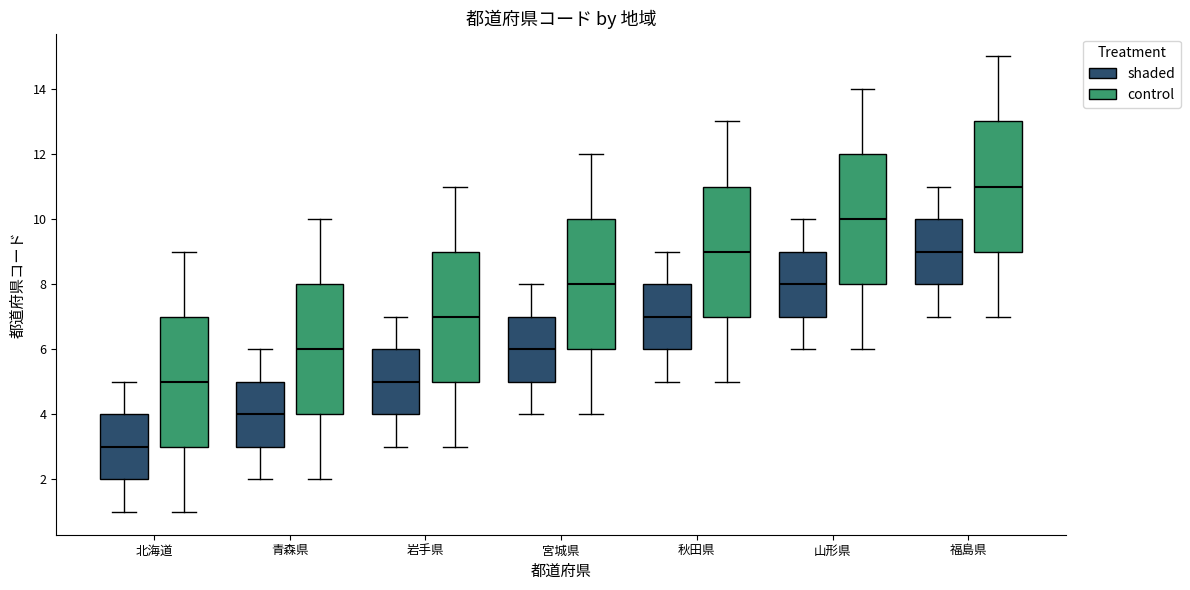

Reading left to right, read every box against the y-axis: the position of its median line, the range the box covers, and the ends of its whiskers. The values are not printed on the chart, so give them approximately, as read against the axis.

北海道 (shaded): median 3, box 2 to 4, whiskers 1 to 5
北海道 (control): median 5, box 3 to 7, whiskers 1 to 9
青森県 (shaded): median 4, box 3 to 5, whiskers 2 to 6
青森県 (control): median 6, box 4 to 8, whiskers 2 to 10
岩手県 (shaded): median 5, box 4 to 6, whiskers 3 to 7
岩手県 (control): median 7, box 5 to 9, whiskers 3 to 11
宮城県 (shaded): median 6, box 5 to 7, whiskers 4 to 8
宮城県 (control): median 8, box 6 to 10, whiskers 4 to 12
秋田県 (shaded): median 7, box 6 to 8, whiskers 5 to 9
秋田県 (control): median 9, box 7 to 11, whiskers 5 to 13
山形県 (shaded): median 8, box 7 to 9, whiskers 6 to 10
山形県 (control): median 10, box 8 to 12, whiskers 6 to 14
福島県 (shaded): median 9, box 8 to 10, whiskers 7 to 11
福島県 (control): median 11, box 9 to 13, whiskers 7 to 15